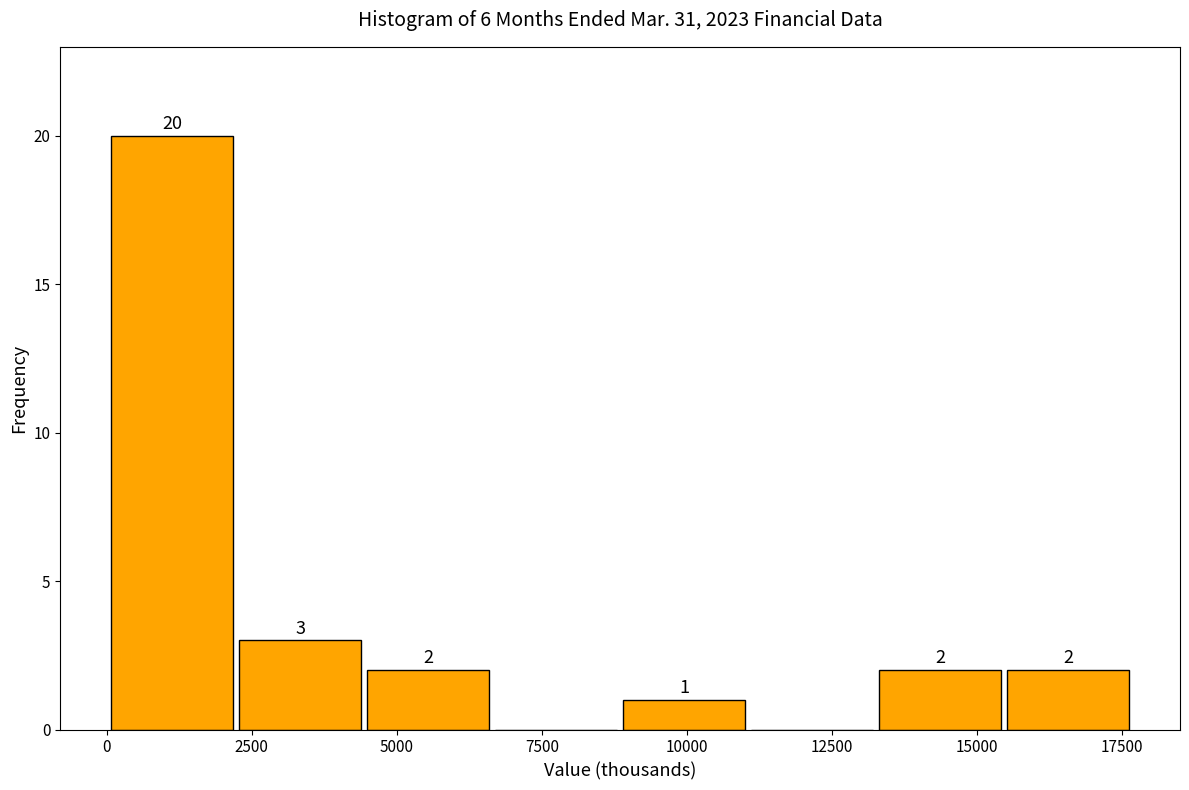

Which range on the x-axis has the tallest bar?

0 to 2000